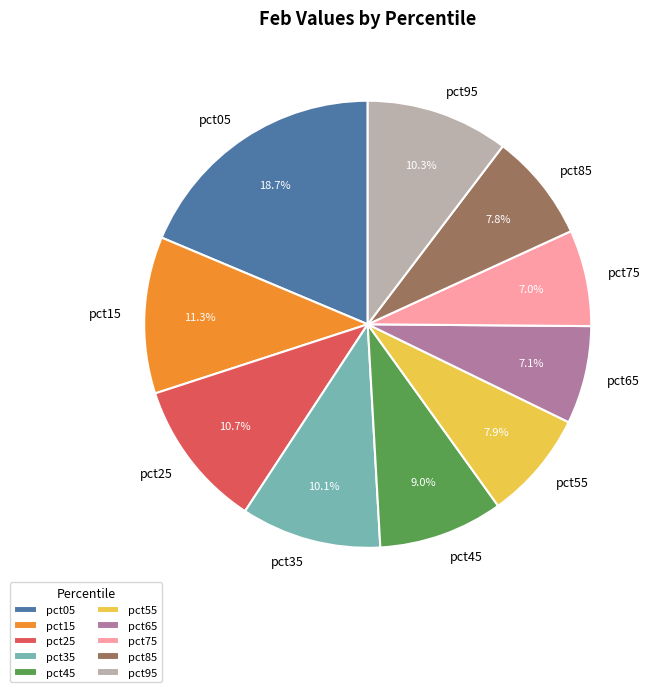

Is it true that pct75 is 16% of the pie?

False